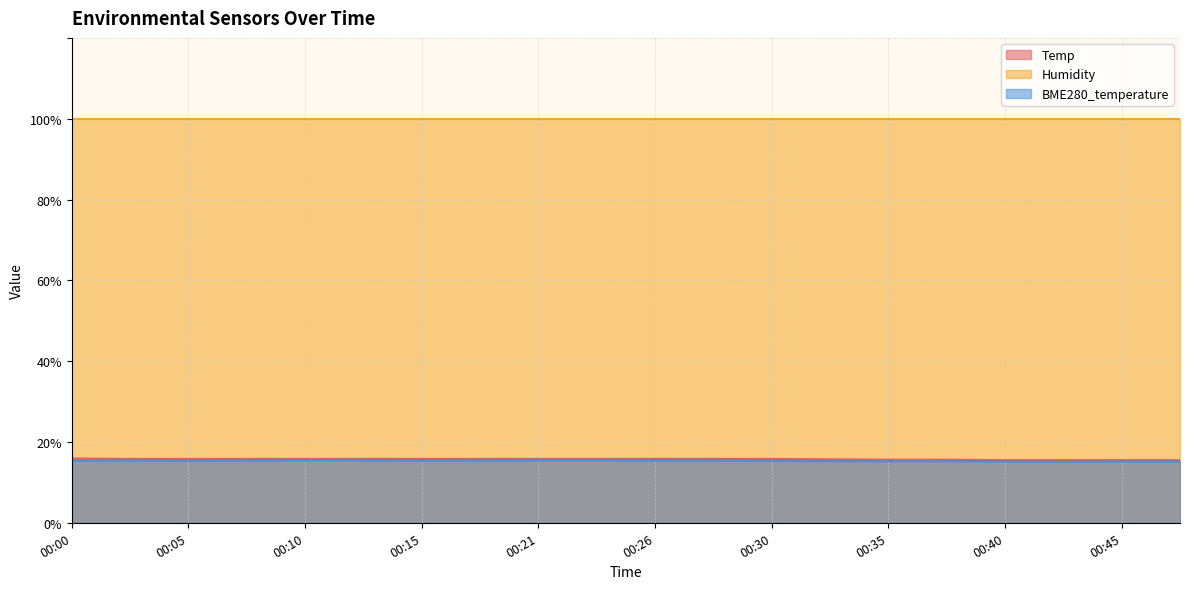

What is the maximum value for BME280_temperature?

15.5